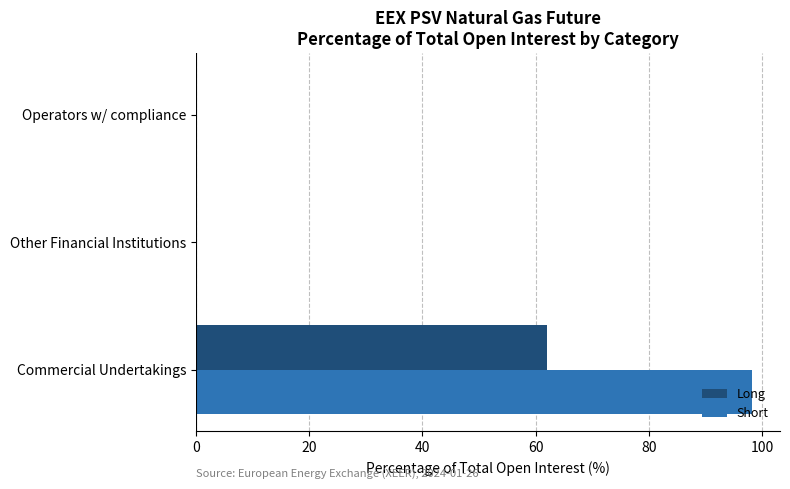

What is the average value of the Short series?

32.7